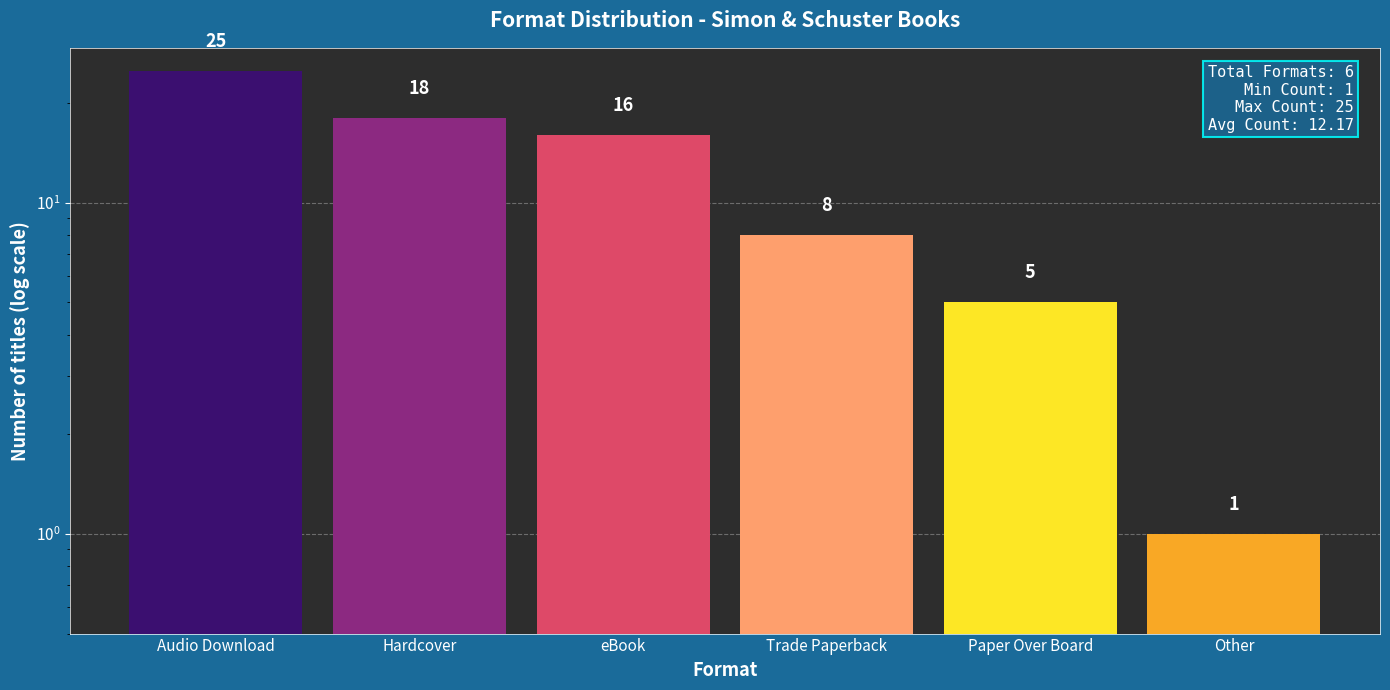

At which label does the data first exceed 16?

Audio Download